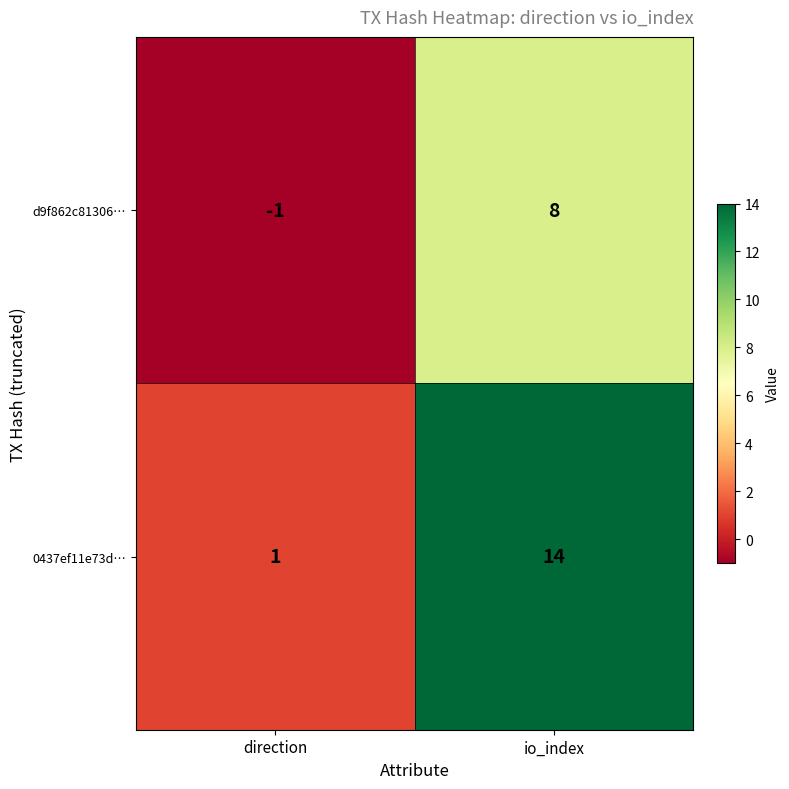

What is the difference between the d9f862c81306… values at direction and io_index?

9